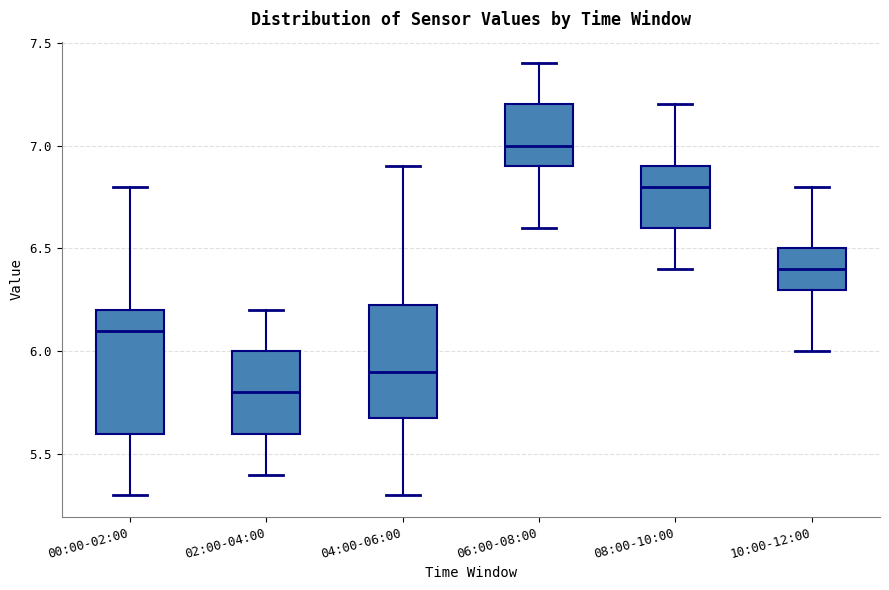

Where does the upper whisker of the box for 10:00-12:00 end on the y-axis? The values are not printed on the chart, so give them approximately, as read against the axis.

6.80